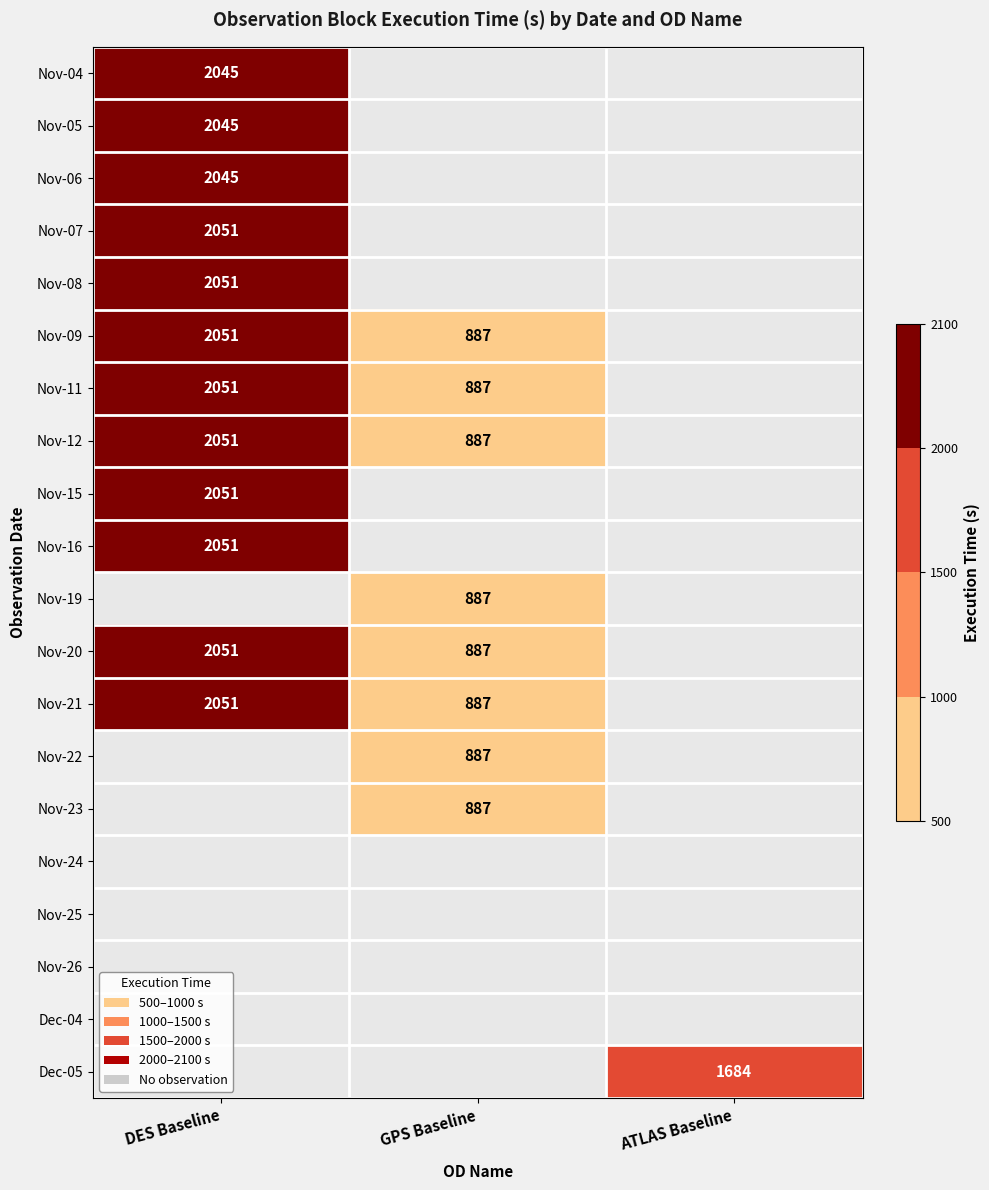

Is it true that Dec-05 equals 1684 at ATLAS Baseline?

True